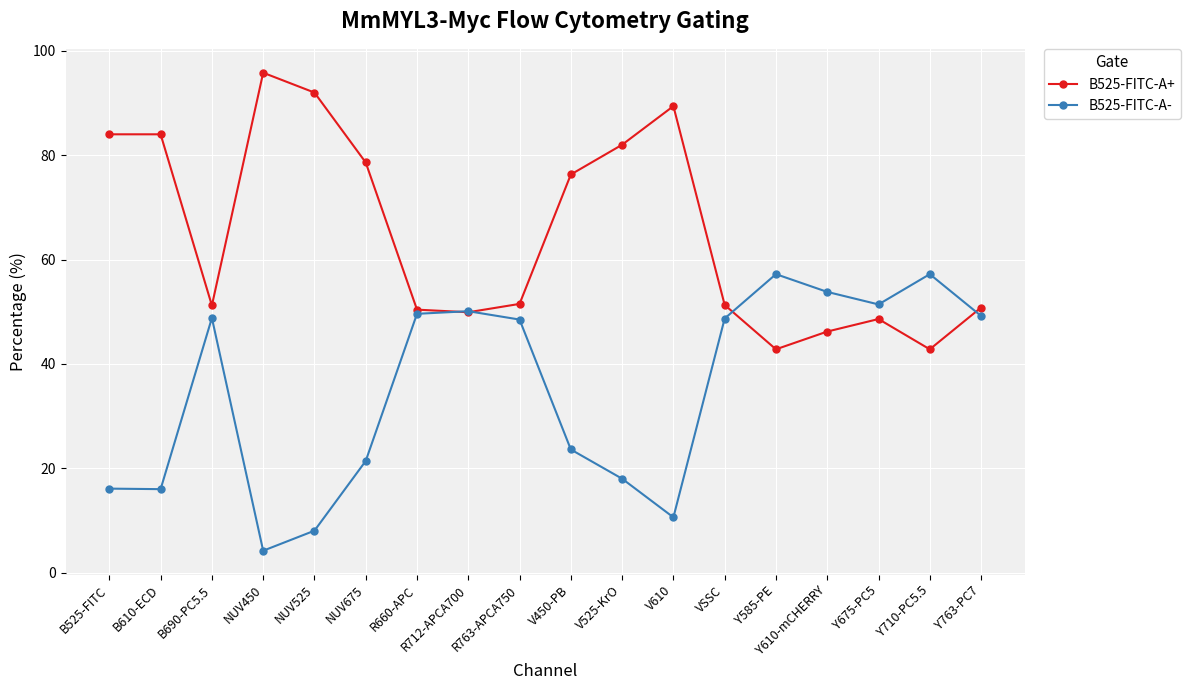

How many data points in B525-FITC-A- are less than 48?

8